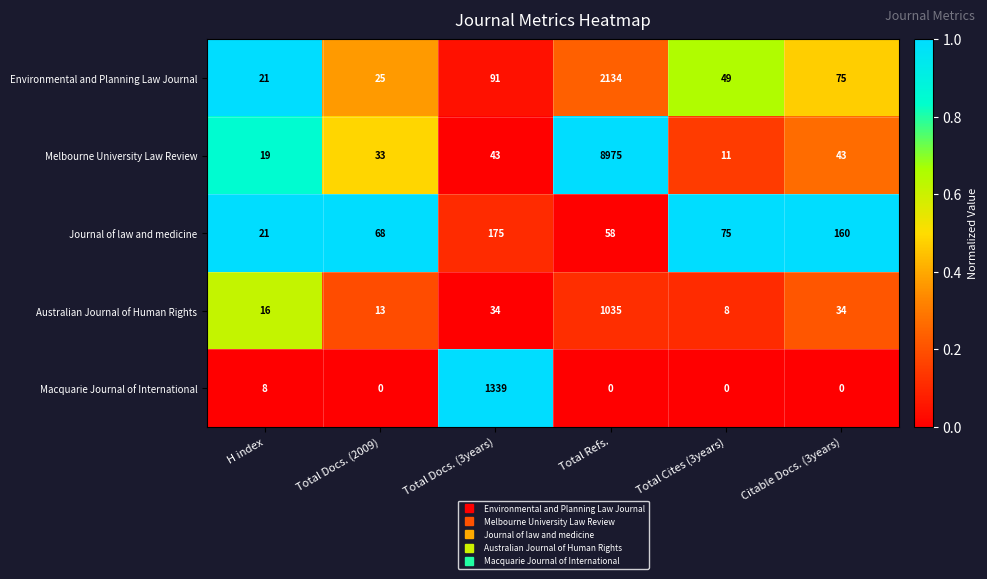

The value of Melbourne University Law Review at Citable Docs. (3years) is 73. True or false?

False